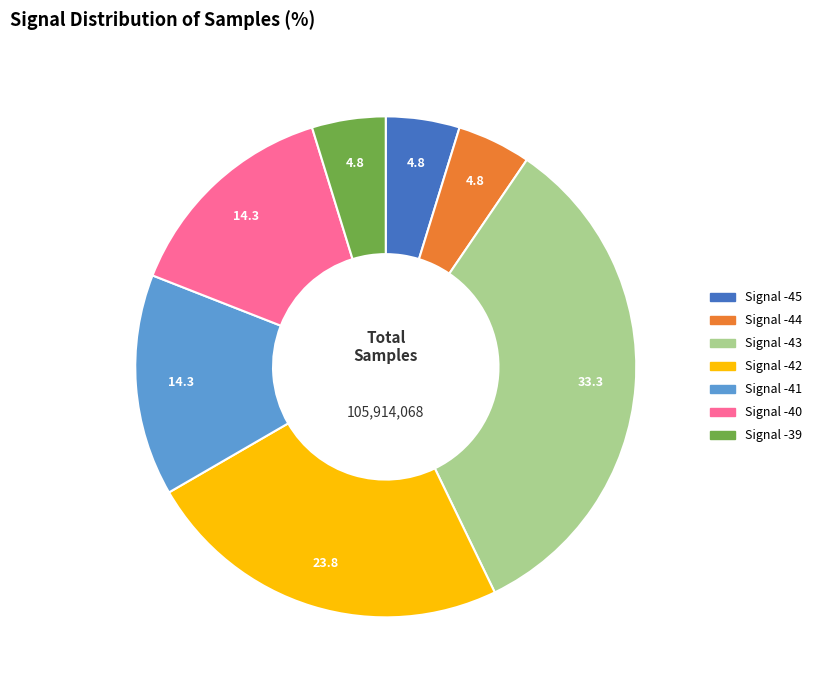

How many segments does this pie chart have?

7